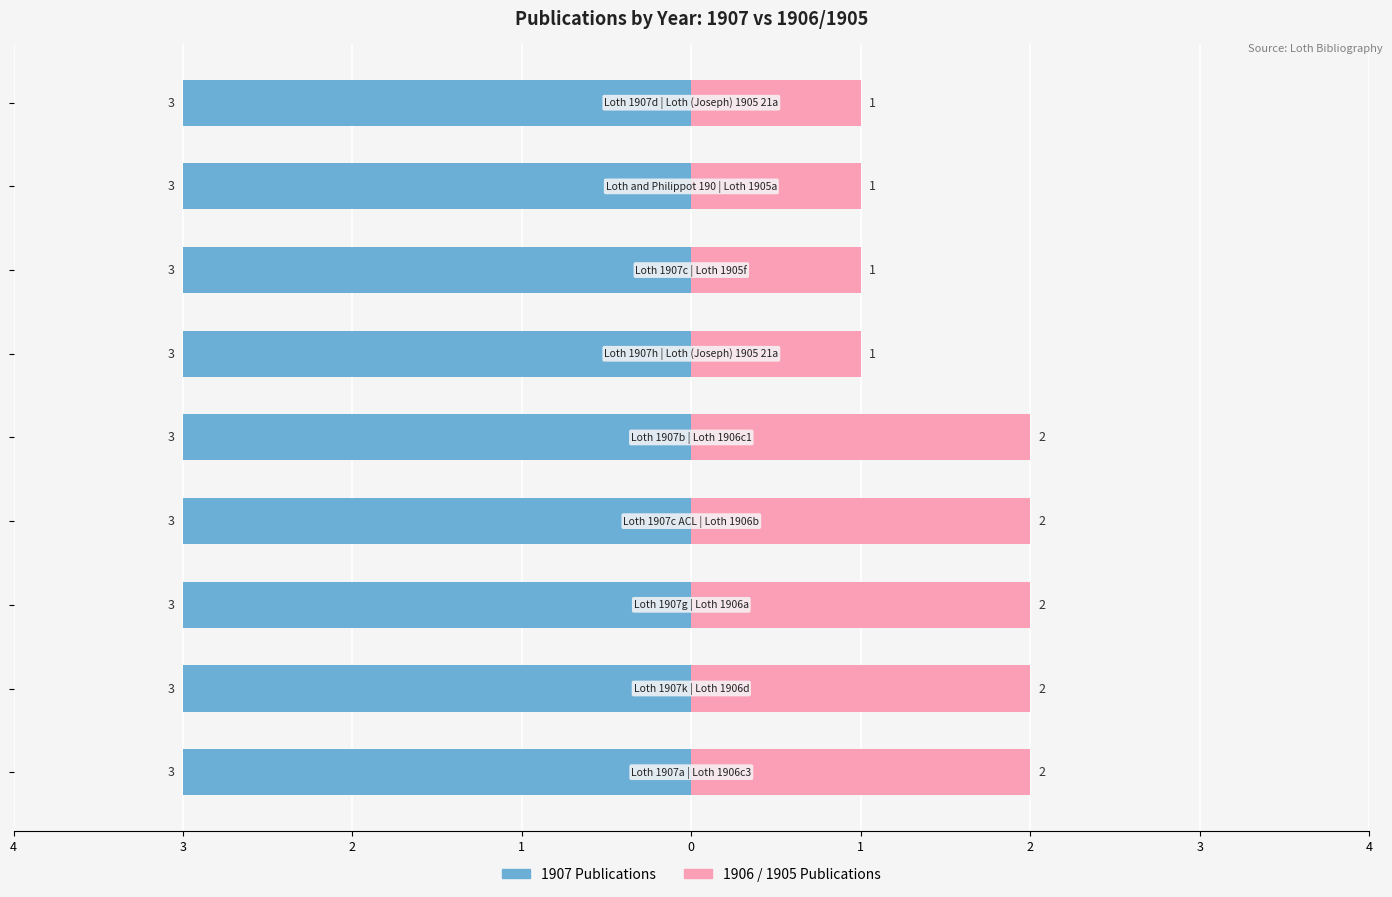

Rank the series at 4 from highest to lowest value.

1906/1905 Publications, 1907 Publications